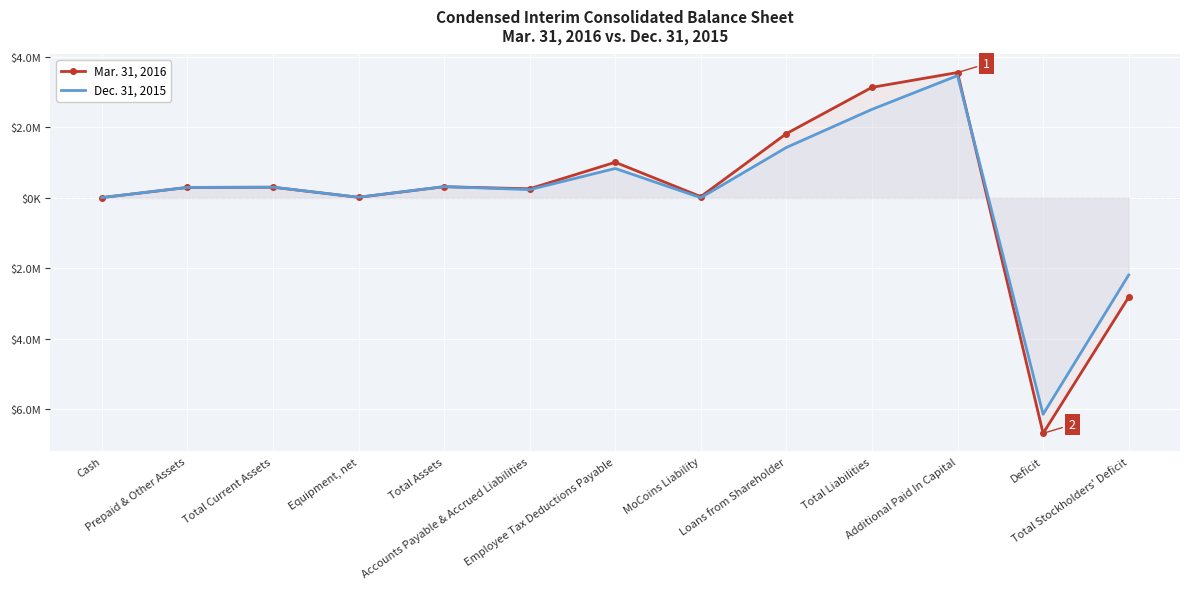

In Dec. 31, 2015, how many points are higher than both neighbors (excluding endpoints)?

4